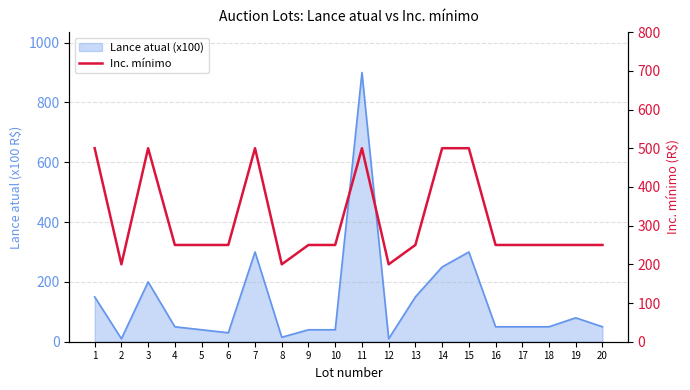

Reading right to left, list all the values displayed in this chart.

20=250	19=250	18=250	17=250	16=250	15=500	14=500	13=250	12=200	11=500	10=250	9=250	8=200	7=500	6=250	5=250	4=250	3=500	2=200	1=500